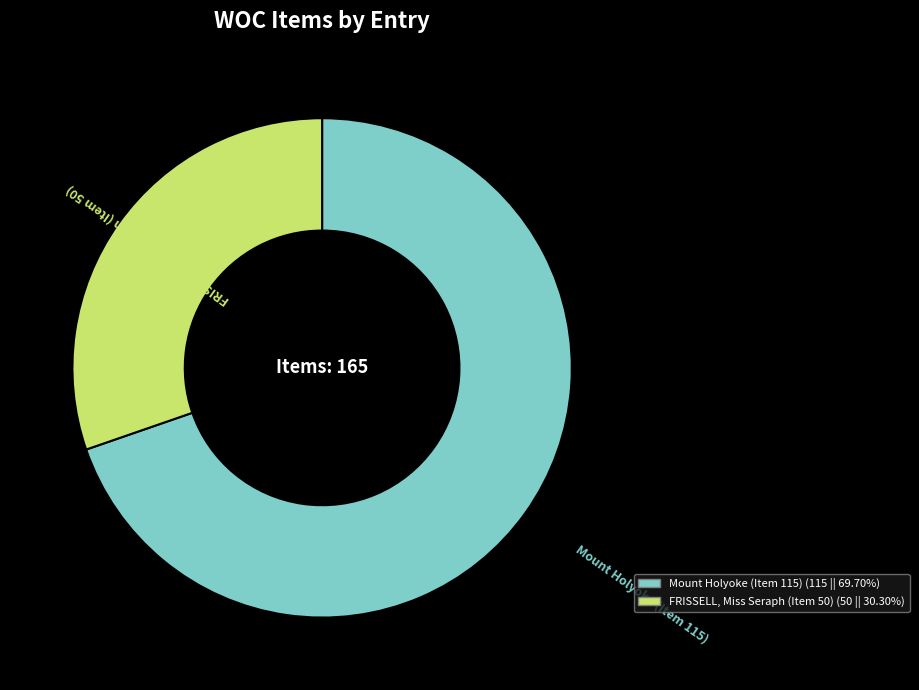

Which slice represents more than half of the pie?

Mount Holyoke (Item 115)